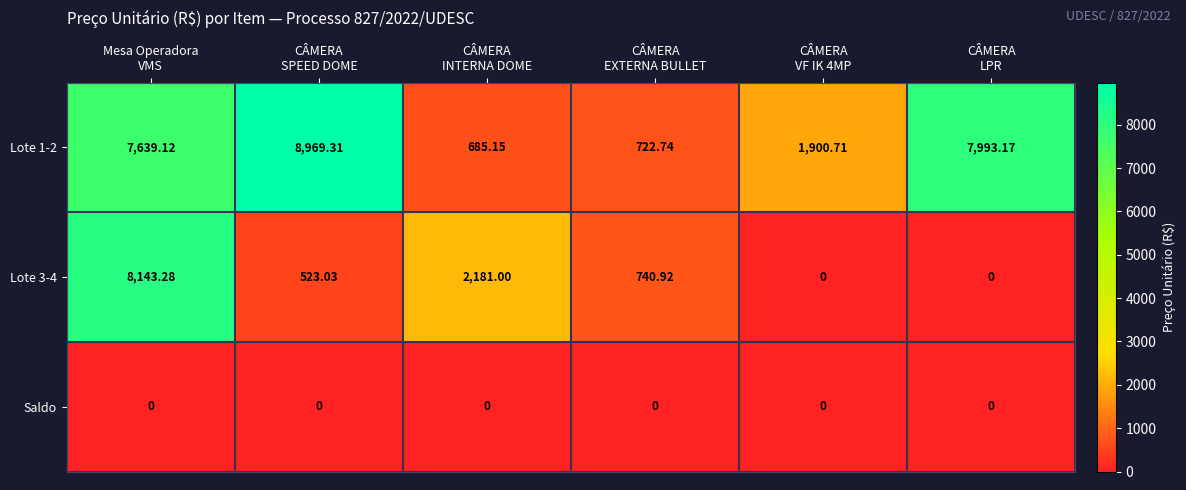

How many values in the Lote 3-4 series exceed 740?

3